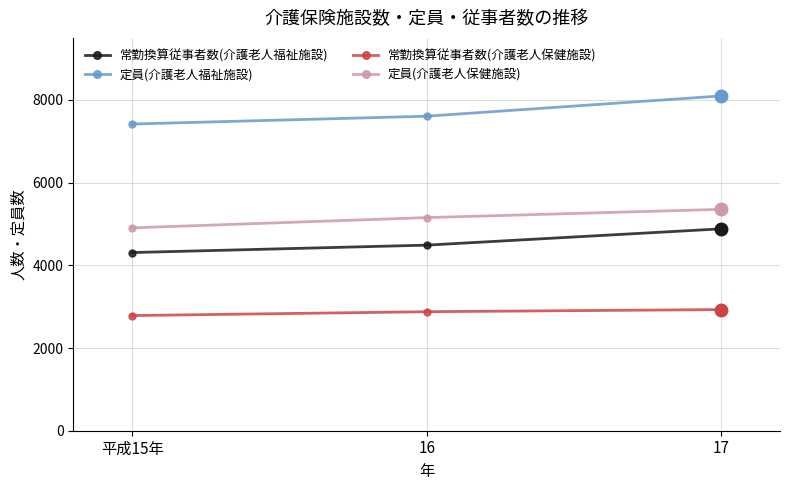

What are all the series names shown in the legend?

常勤換算従事者数(介護老人福祉施設), 定員(介護老人福祉施設), 常勤換算従事者数(介護老人保健施設), 定員(介護老人保健施設)